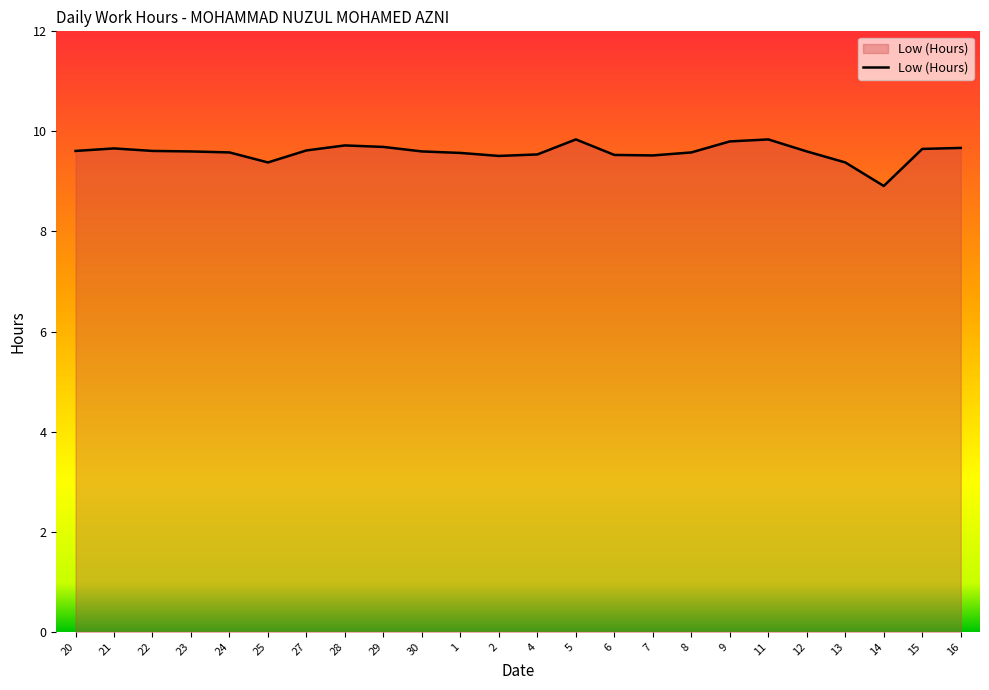

The value at 14 is 8.9. True or false?

True